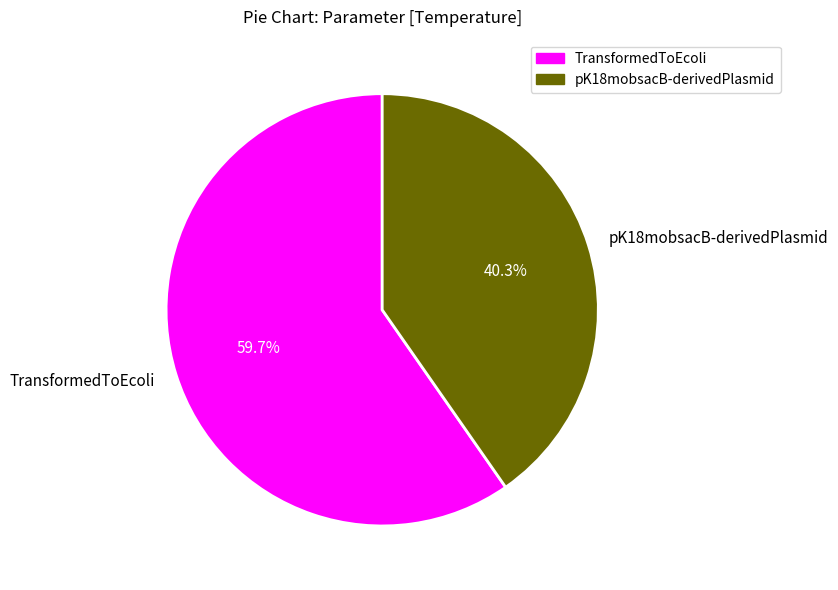

To the nearest percent, what is the combined percentage of pK18mobsacB-derivedPlasmid and TransformedToEcoli?

100%